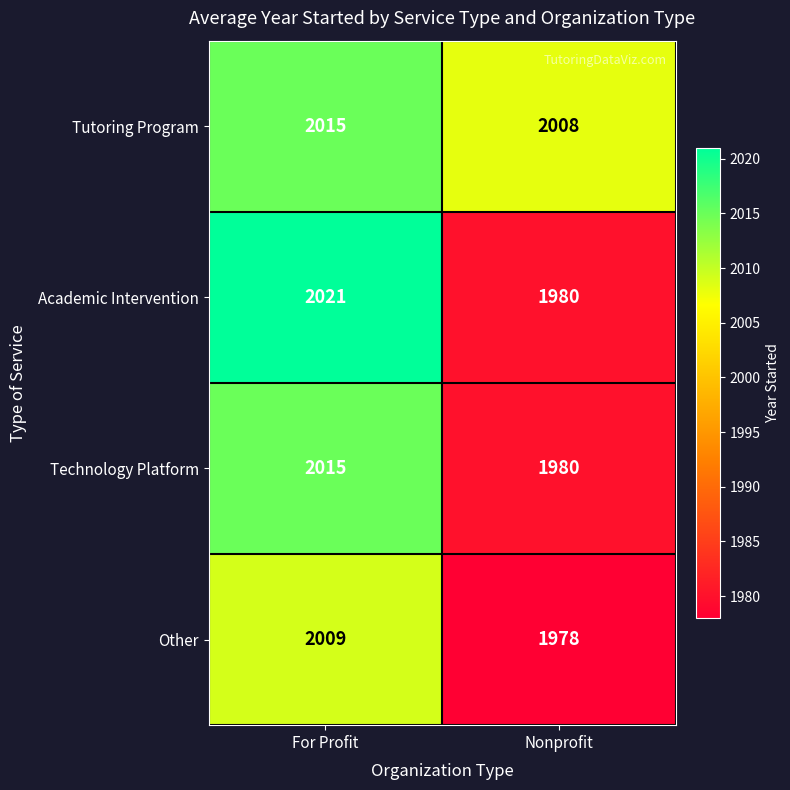

Between For Profit and Nonprofit, which series saw the biggest shift?

Academic Intervention